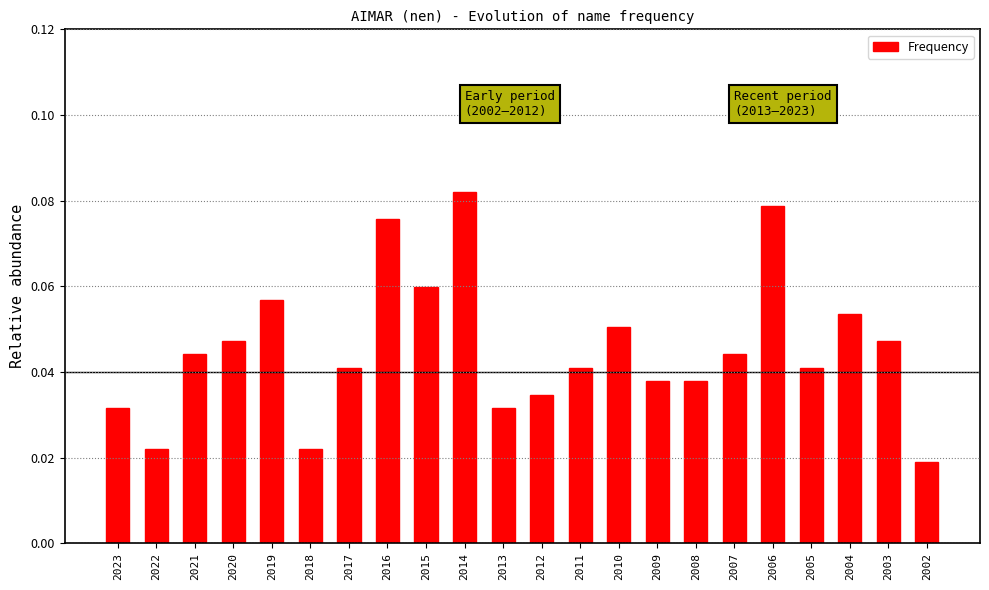

At which category does the chart reach its peak across all series?

2014